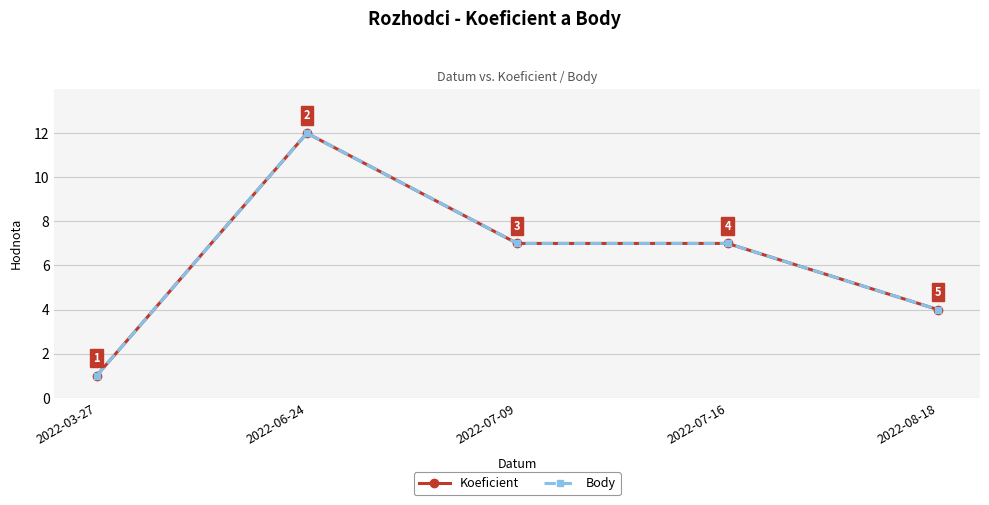

Is this an area chart (filled region under the line)?

No